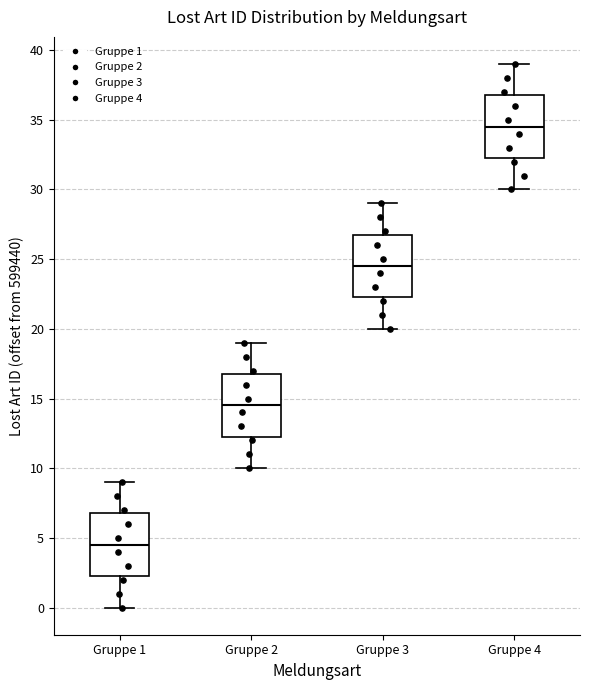

Reading left to right, transcribe this box plot: for each box, give where its median line is, the range the box spans, and where its two whiskers end, as read against the y-axis. The values are not printed on the chart, so give them approximately, as read against the axis.

Gruppe 1: median 4.5, box 2.5 to 7.0, whiskers 0.0 to 9.0
Gruppe 2: median 14.5, box 12.5 to 17.0, whiskers 10.0 to 19.0
Gruppe 3: median 24.5, box 22.5 to 27.0, whiskers 20.0 to 29.0
Gruppe 4: median 34.5, box 32.5 to 37.0, whiskers 30.0 to 39.0